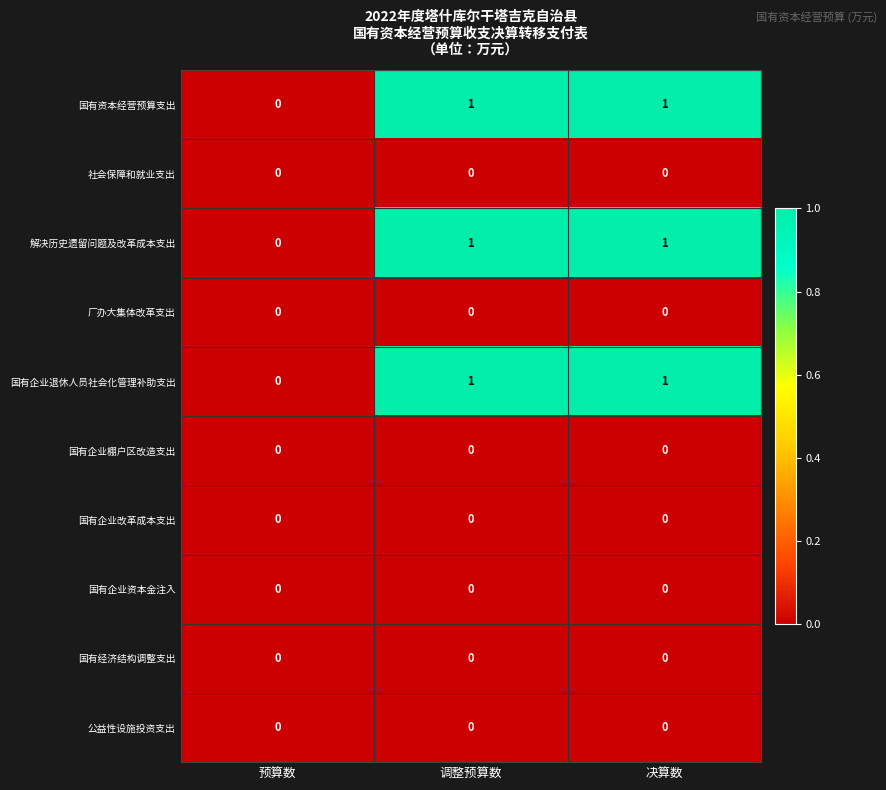

The value of 国有经济结构调整支出 at 决算数 is 0. True or false?

True